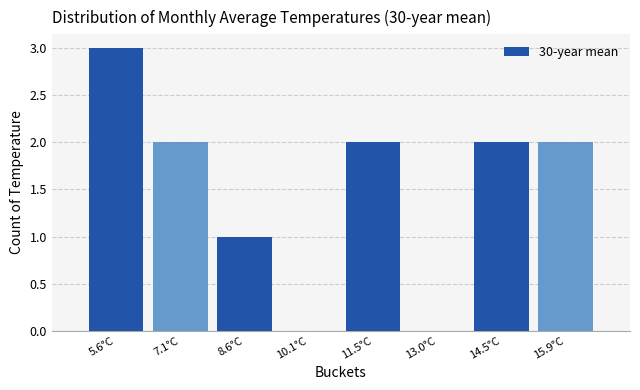

Reading left to right, list every bar in this chart as the range it spans on the x-axis followed by its height. Neither the bar edges nor the heights are printed on the chart, so give them approximately, as read against the axes.

5.0 to 6.4: 3
6.4 to 7.8: 2
7.8 to 9.4: 1
9.4 to 10.8: 0
10.8 to 12.2: 2
12.2 to 13.8: 0
13.8 to 15.2: 2
15.2 to 16.6: 2